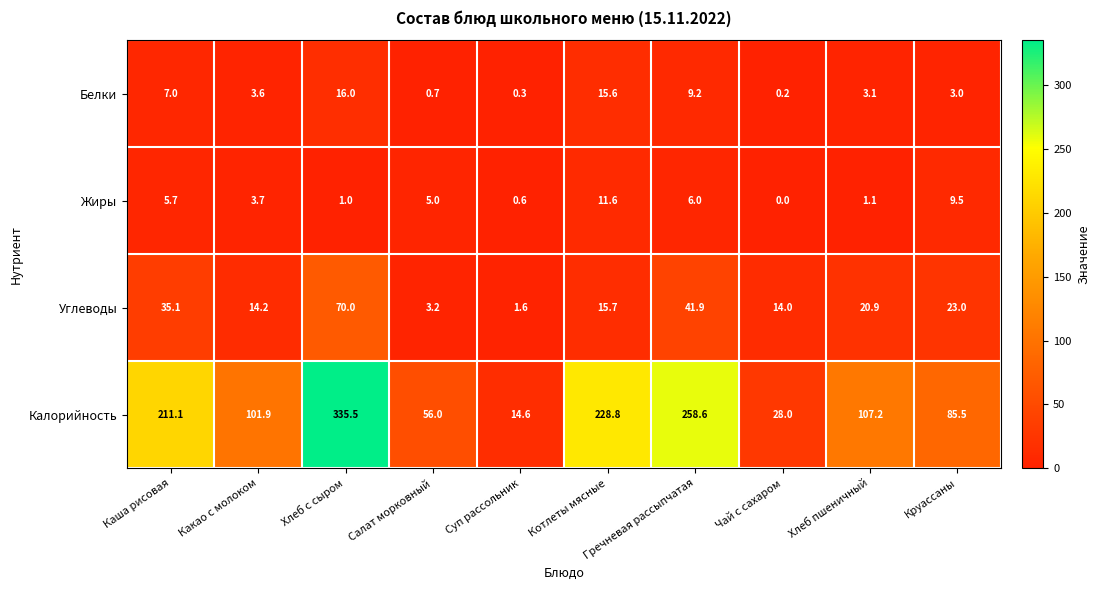

True or false: Калорийность has a value of 156.7 at Котлеты мясные.

False